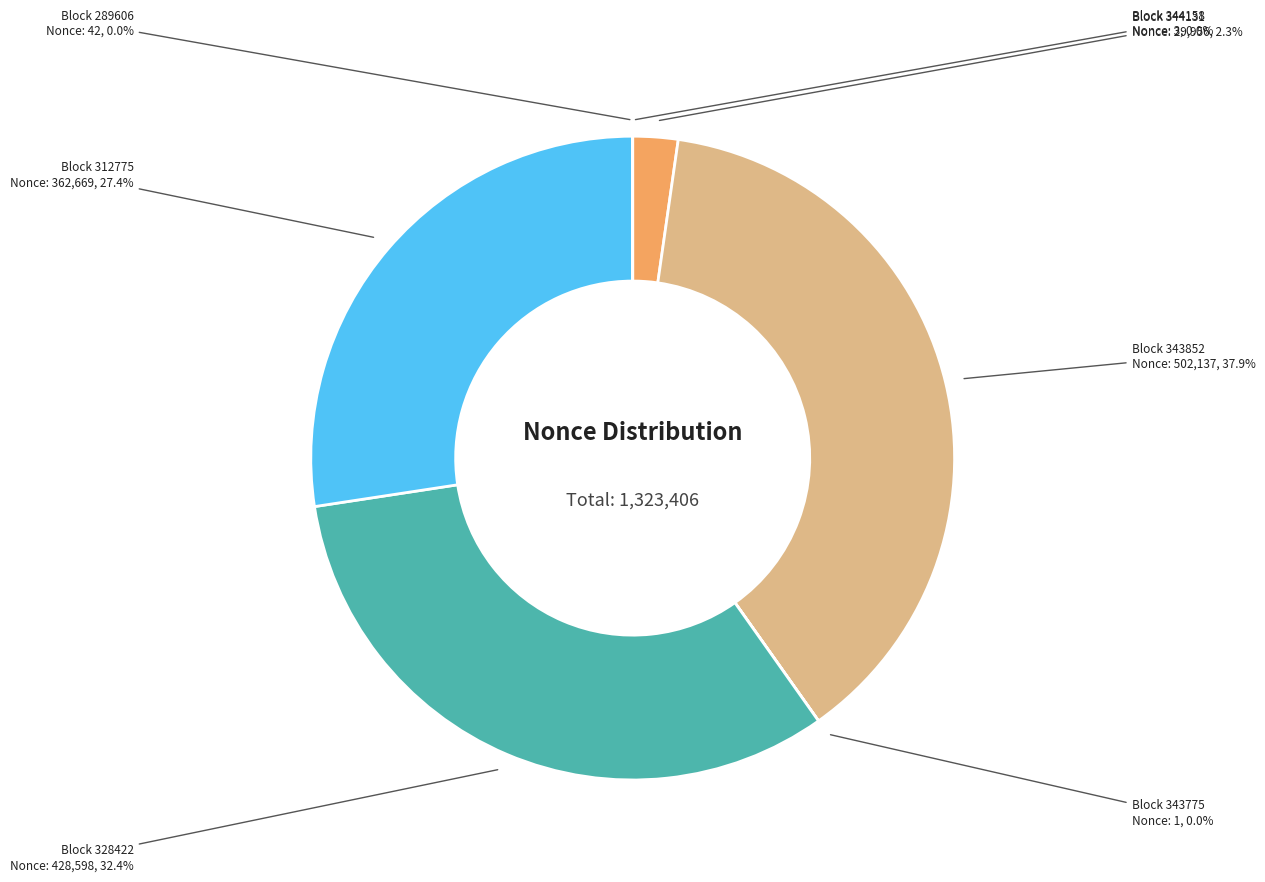

Does Block 312775 represent more than half of the total?

No